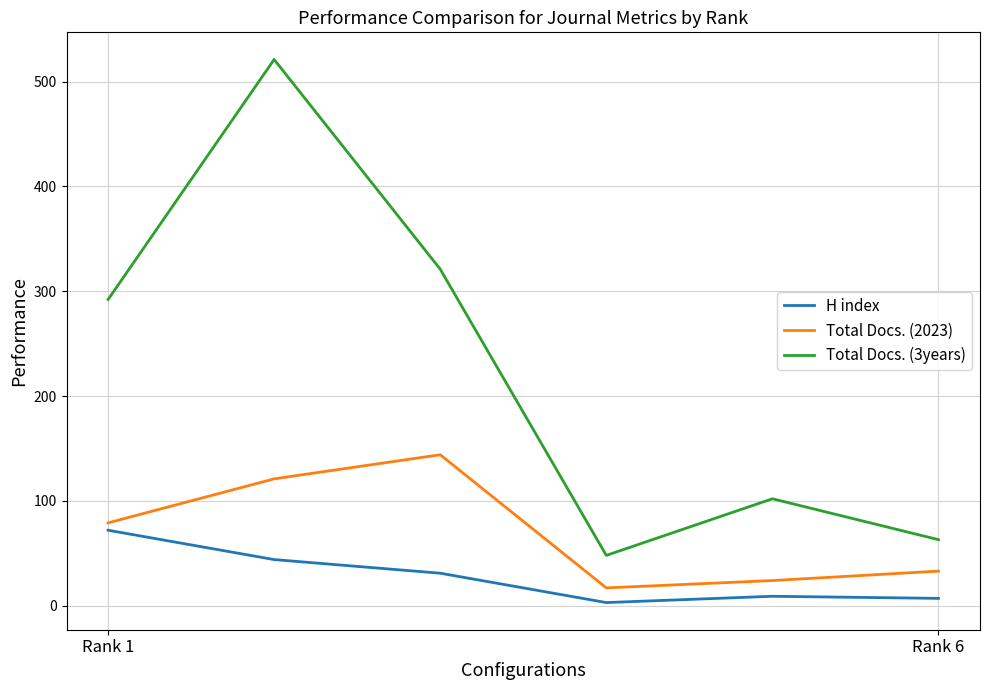

True or false: Total Docs. (3years) and H index intersect in this chart.

False